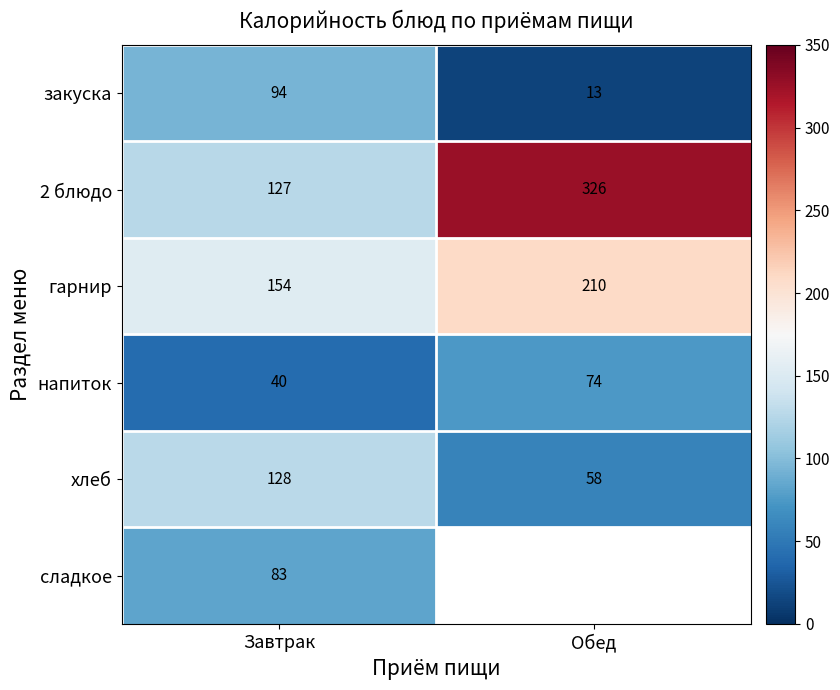

Between Обед and Завтрак, which is larger?

Завтрак